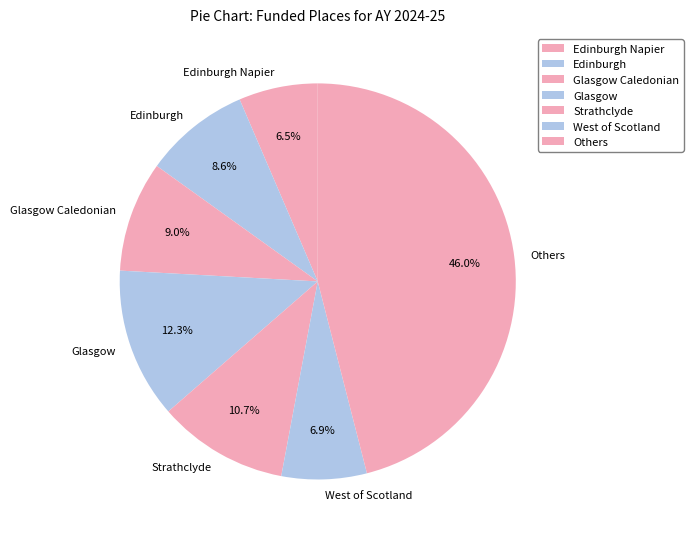

Does Glasgow Caledonian account for over 50% of the chart?

No